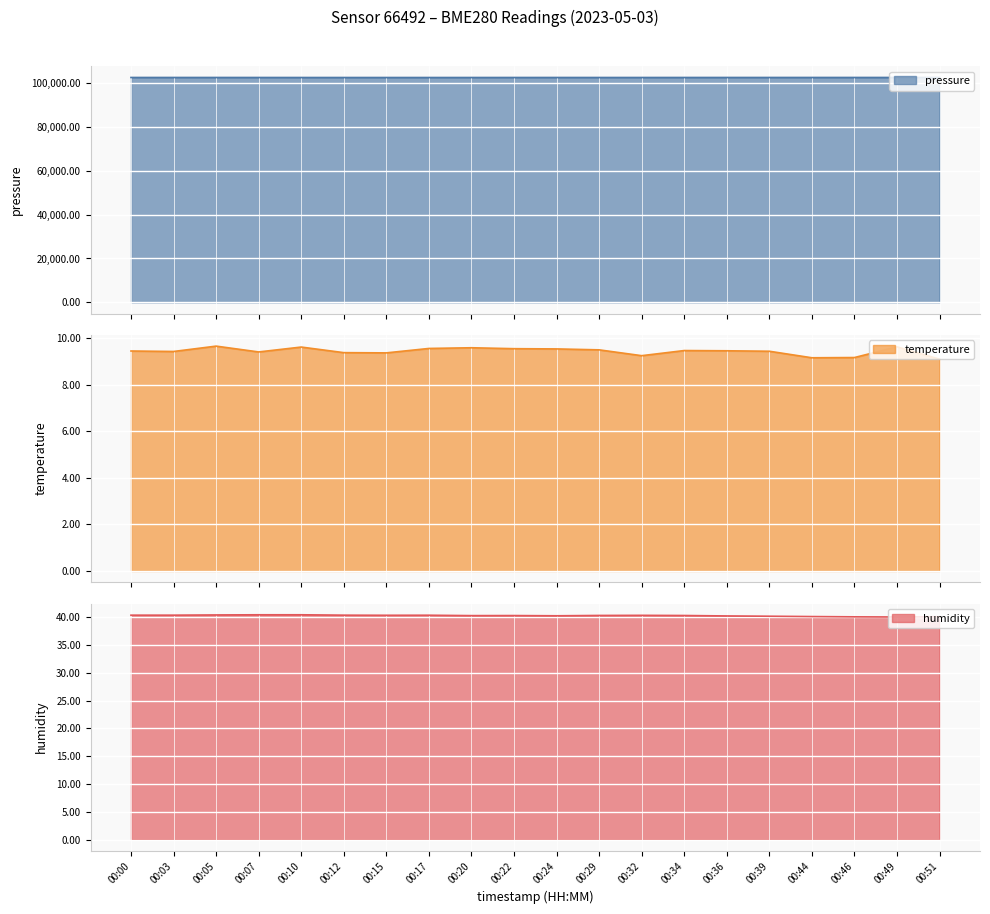

True or false: pressure and temperature cross at least once.

False